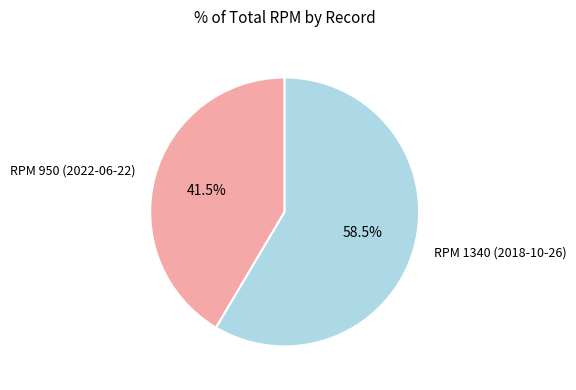

Combined, do RPM 950 (2022-06-22) and RPM 1340 (2018-10-26) account for over 50%?

Yes